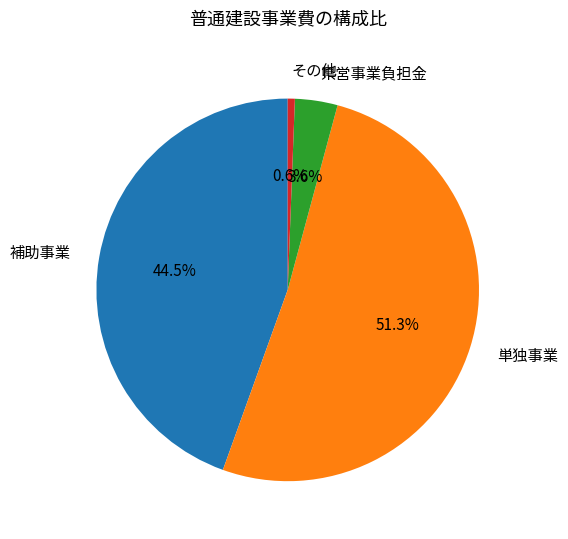

Rank the categories by value from highest to lowest.

単独事業, 補助事業, 県営事業負担金, その他